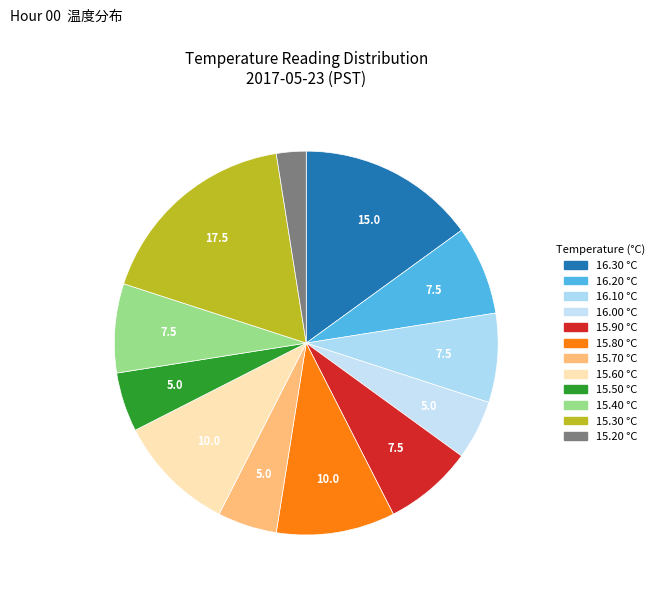

How many segments does this pie chart have?

12